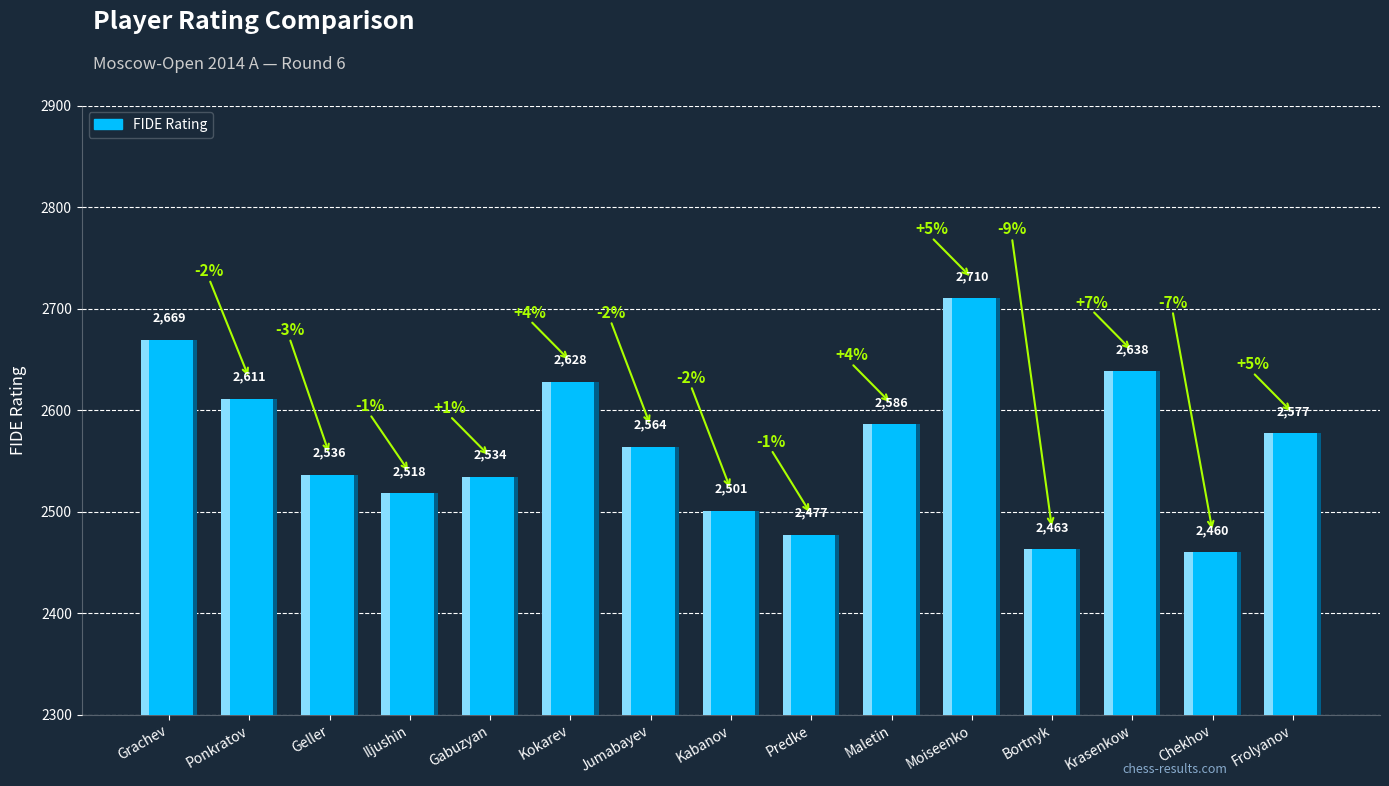

Which label corresponds to the smallest value in the chart?

Chekhov